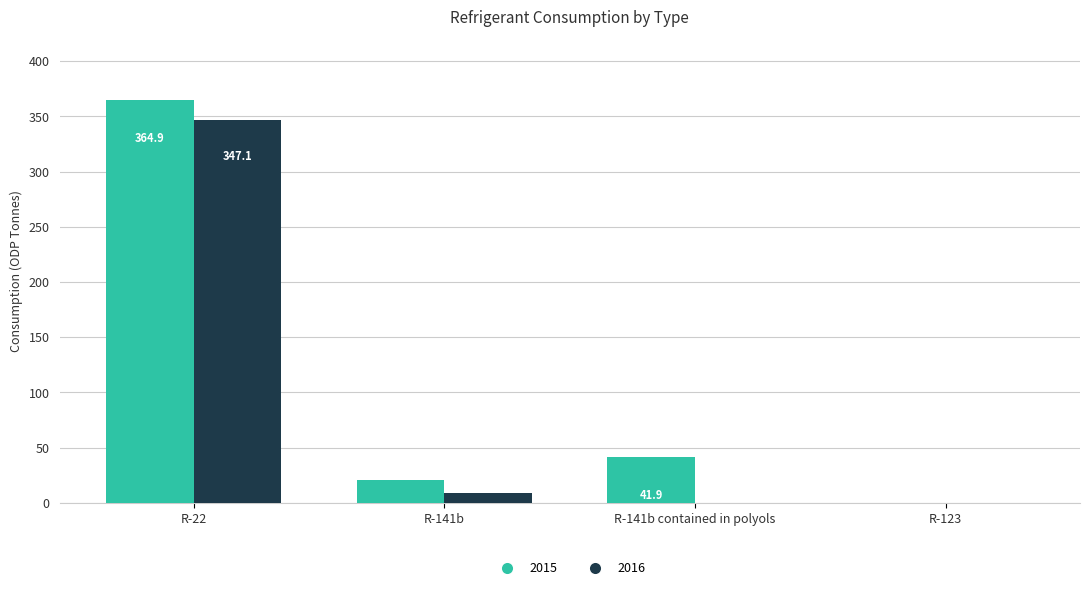

What are all the series names shown in the legend?

2015, 2016